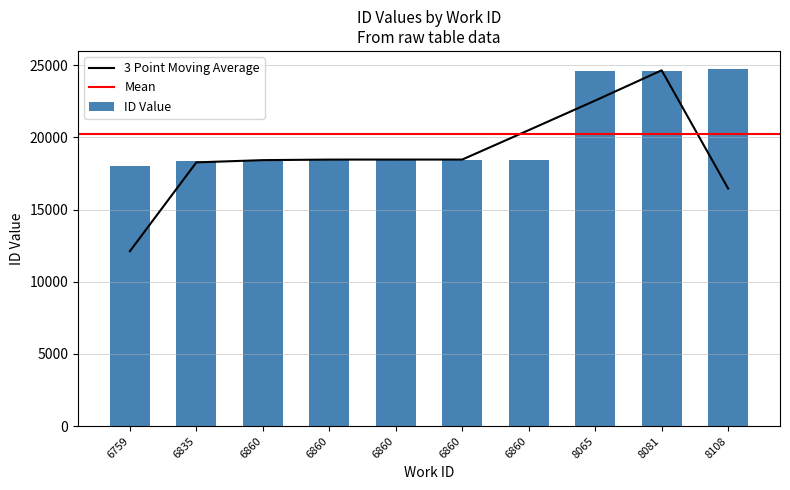

What is the maximum value shown in the chart?

24748